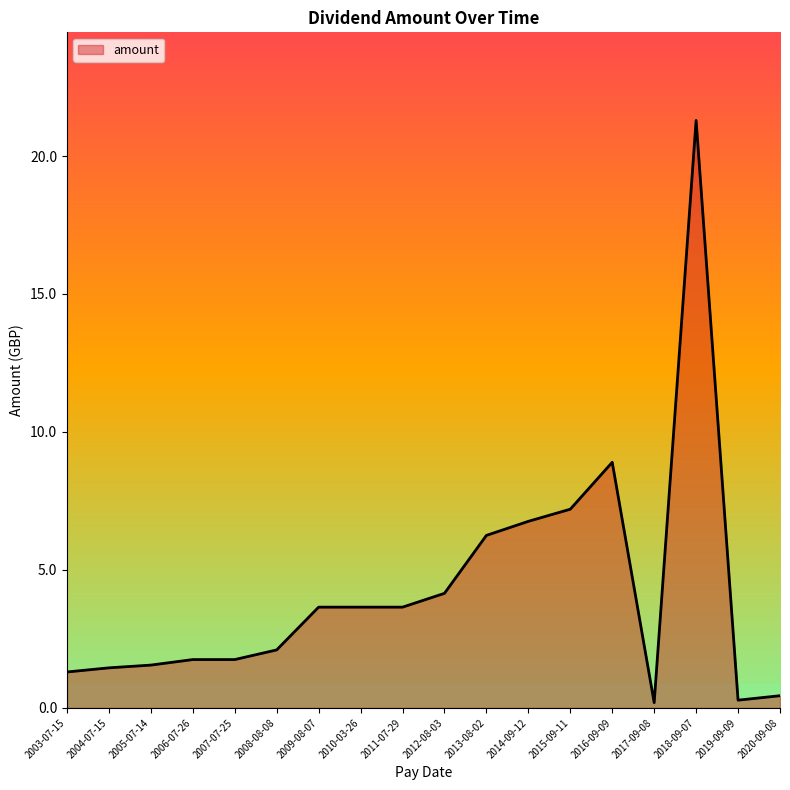

What position from the left is 2013-08-02?

11